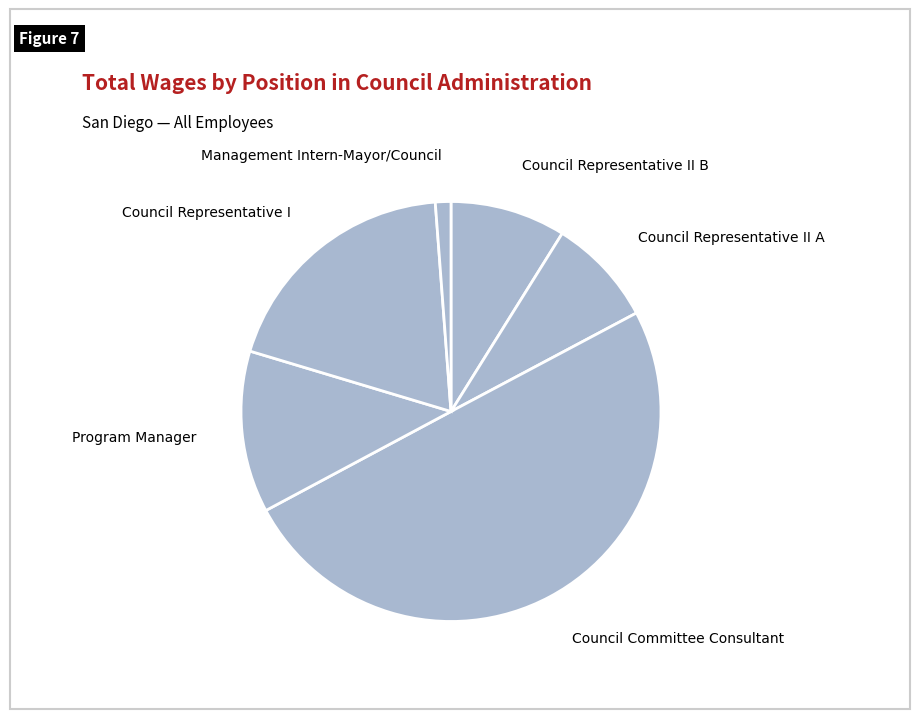

Rank the categories by value from lowest to highest.

Management Intern-Mayor/Council, Council Representative II A, Council Representative II B, Program Manager, Council Representative I, Council Committee Consultant